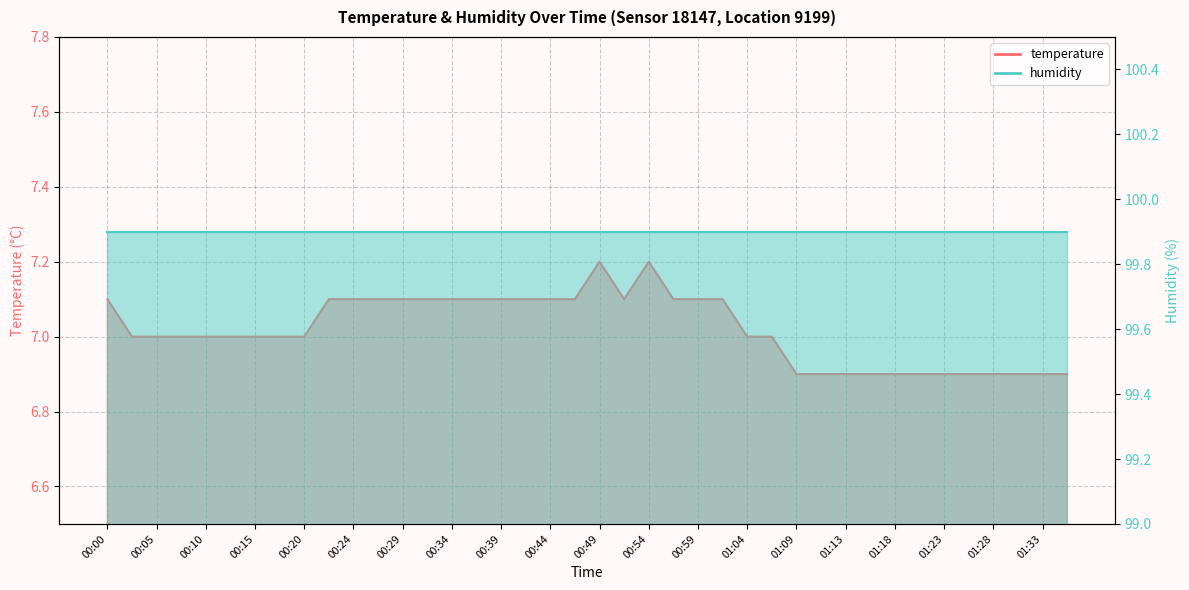

How many interior local peaks (higher than both neighbors) does the data have?

2